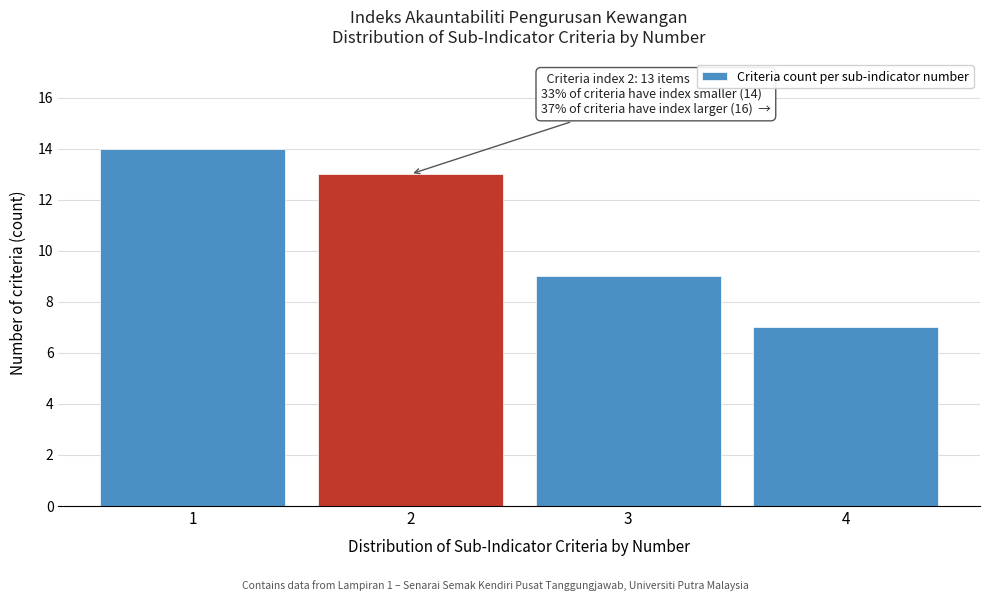

Which range on the x-axis has the tallest bar?

0.5 to 1.5